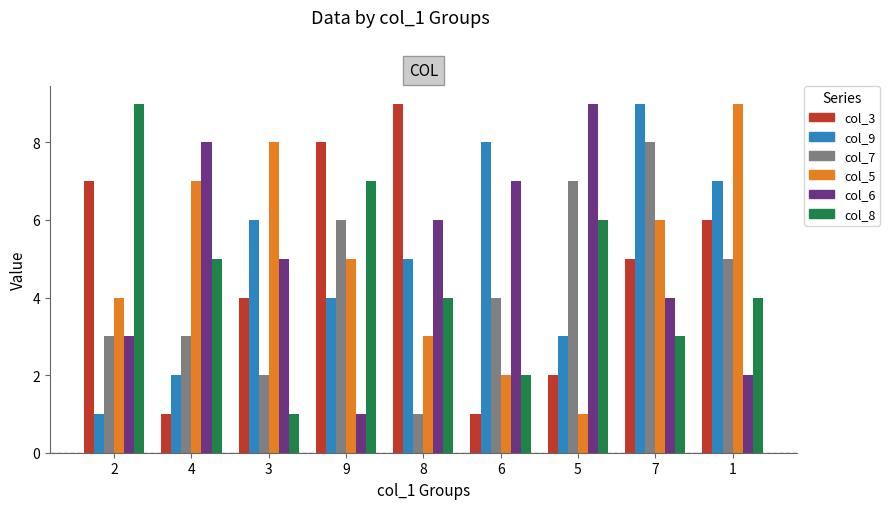

Where is col_6 nearest to the value 5?

3